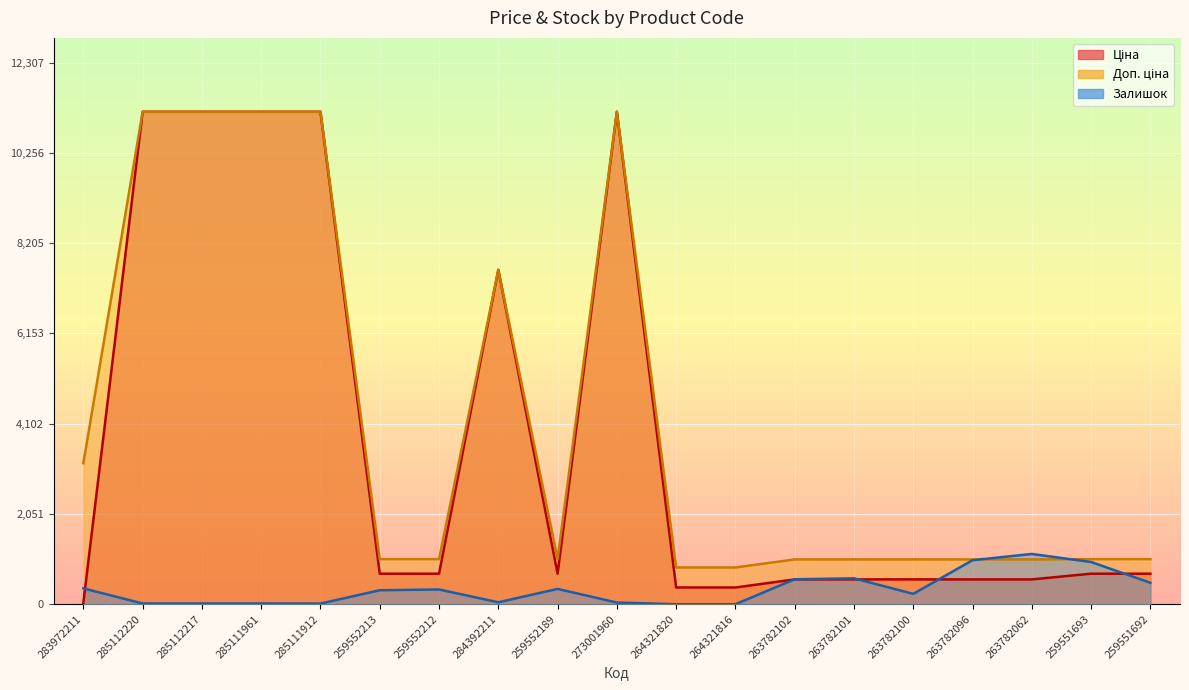

Rank the series at 285112220 from lowest to highest value.

Залишок, Ціна, Доп. ціна